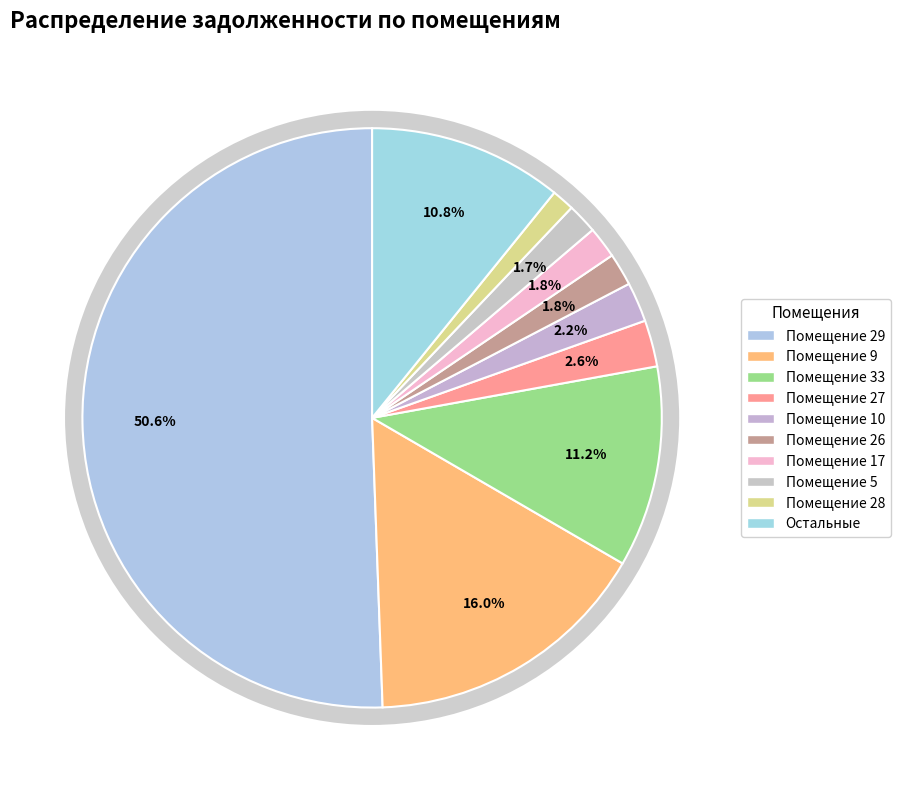

Which category accounts for the majority?

29